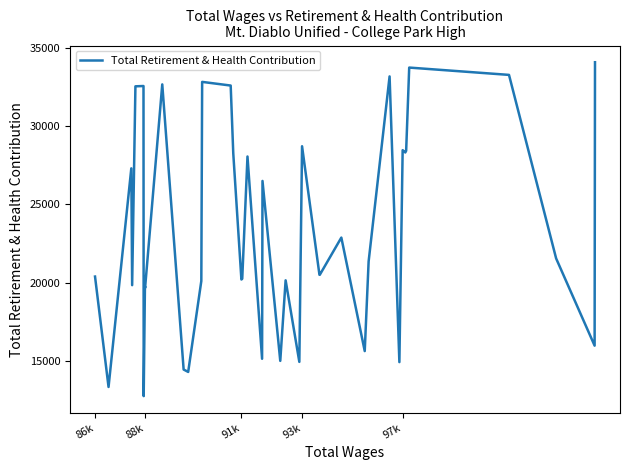

What is the difference between the maximum and minimum values?

21349